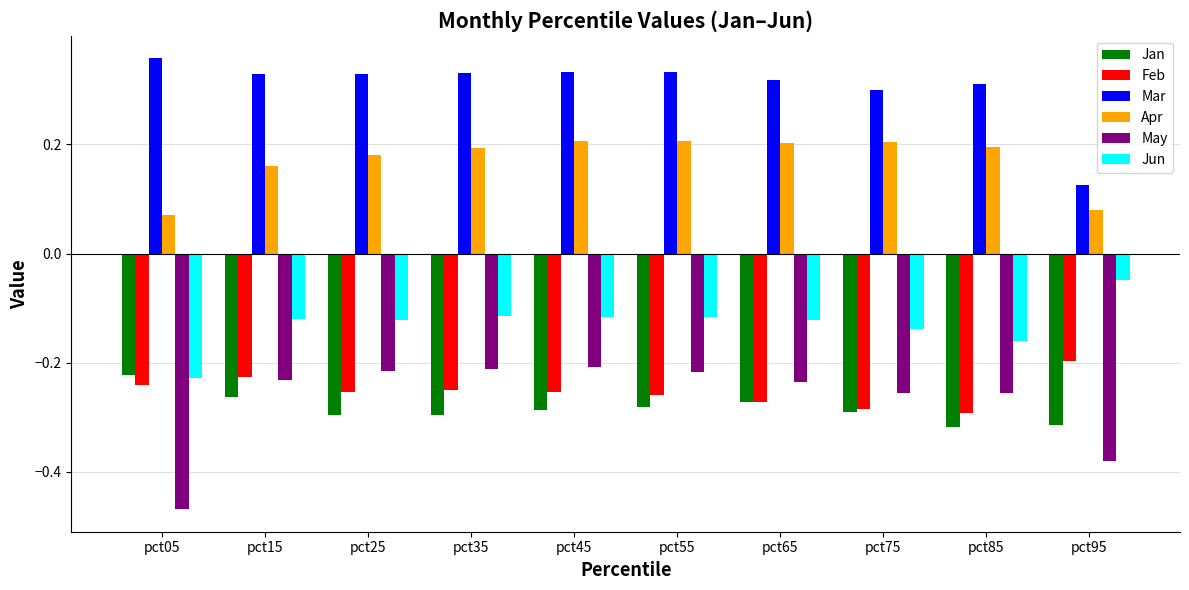

Which category has the lowest value in the Jun series?

pct05